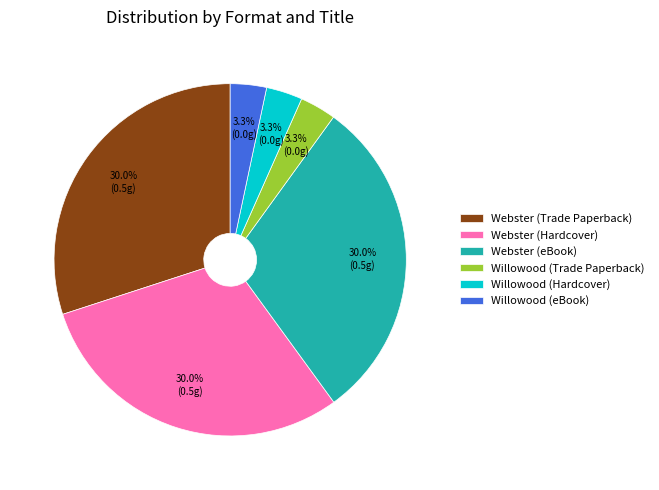

To the nearest percent, what percentage of the pie is Webster (eBook)?

30%